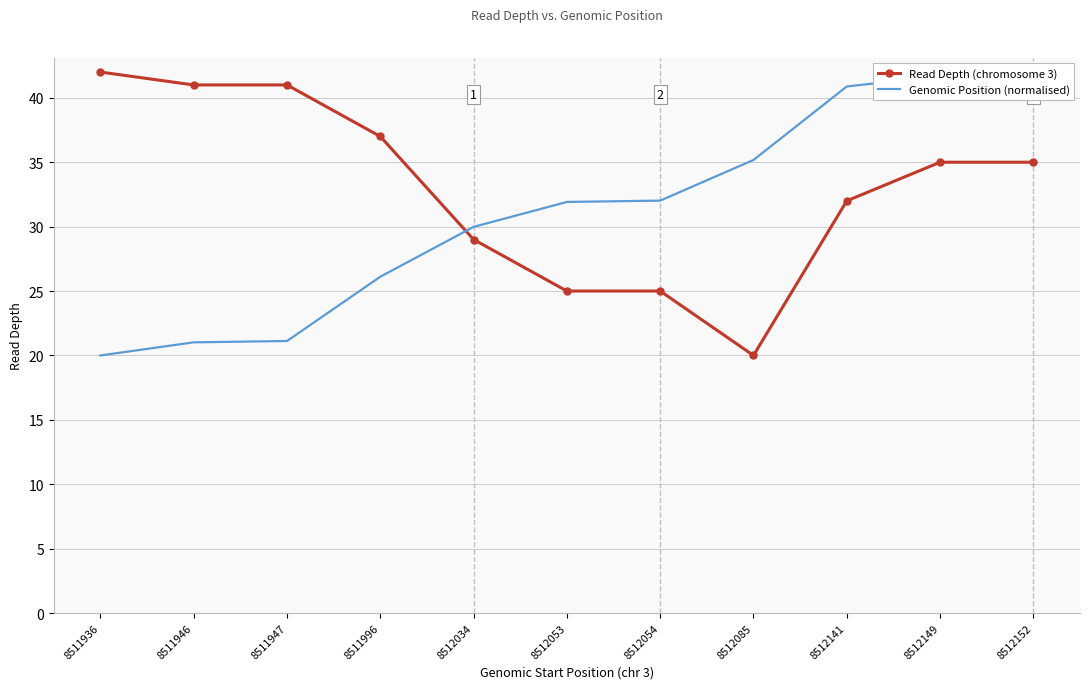

After their last crossing, which series has the higher values: Genomic Position (normalised) or Read Depth (chromosome 3)?

Genomic Position (normalised)